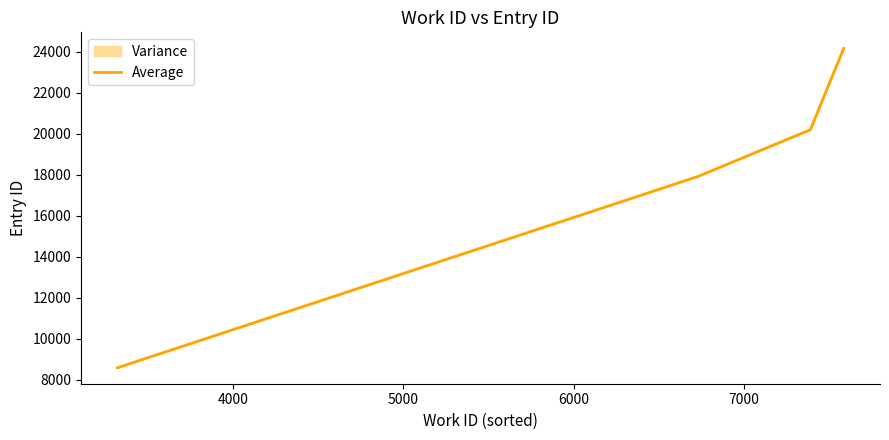

What is the difference between the maximum and minimum values?

15579.0